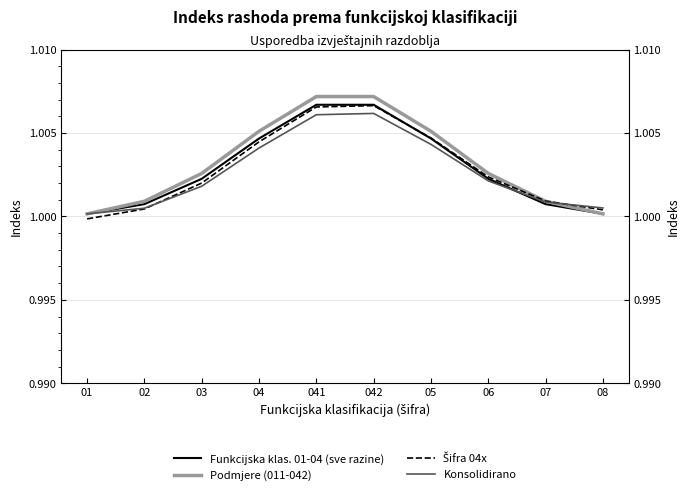

Does the chart have visible grid lines?

Yes